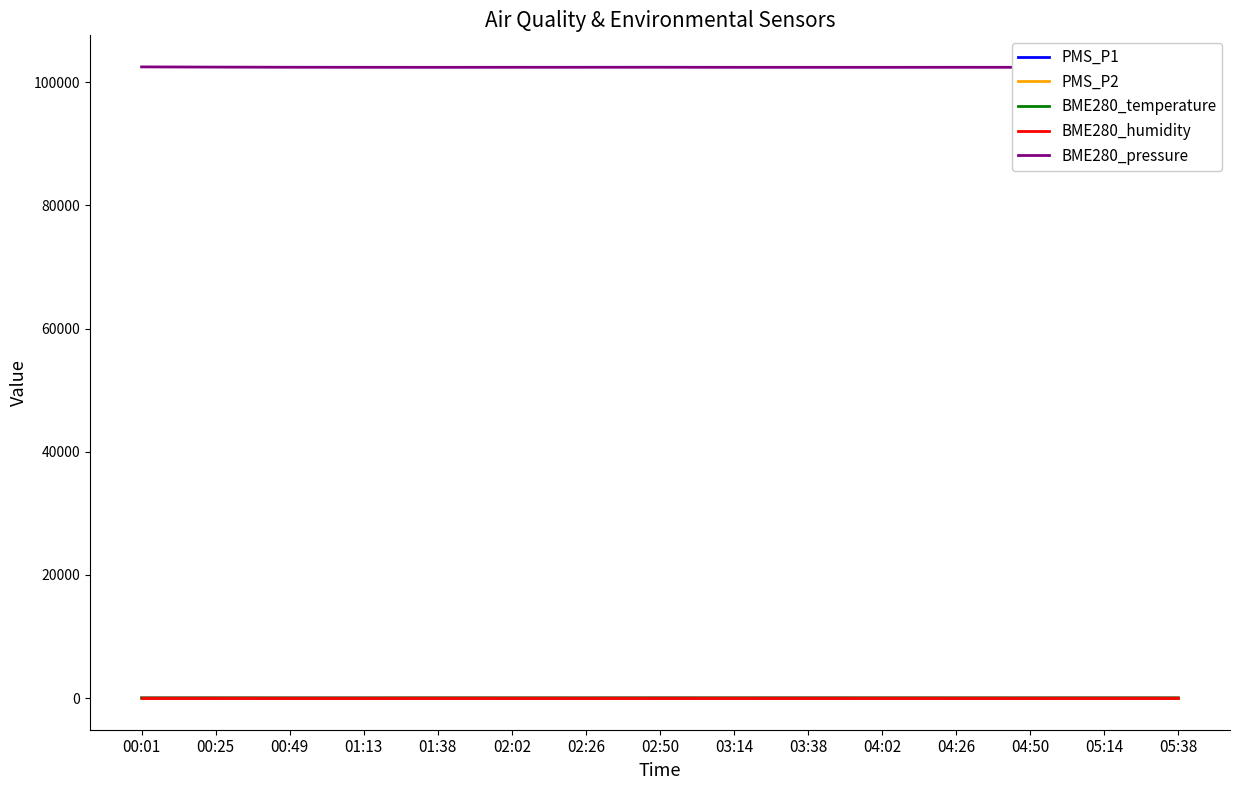

Which series has the largest range (max minus min)?

BME280_pressure